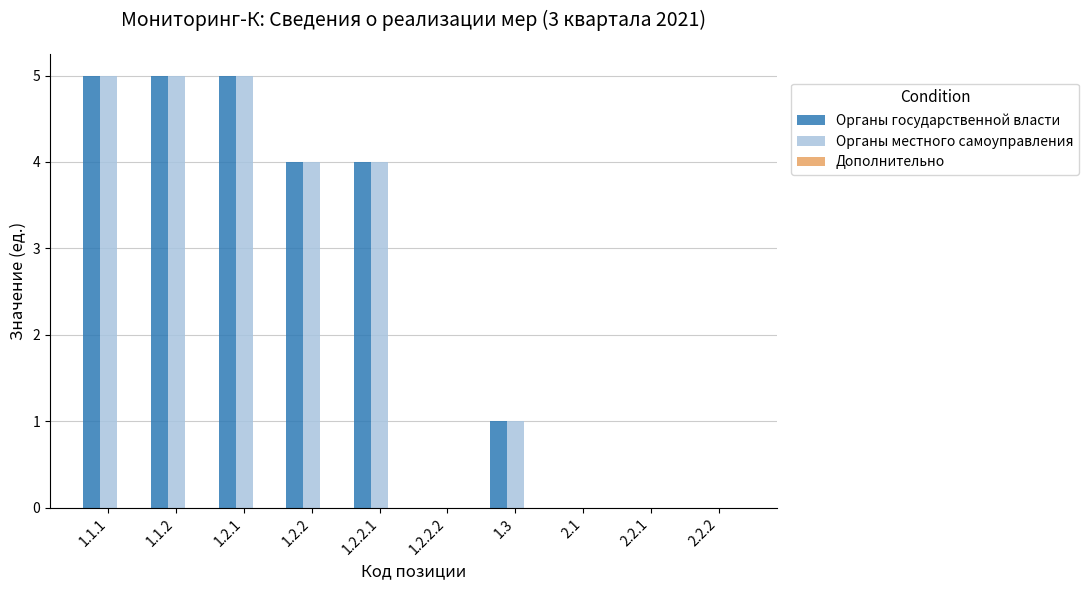

What is the highest value of the Органы государственной власти series?

5